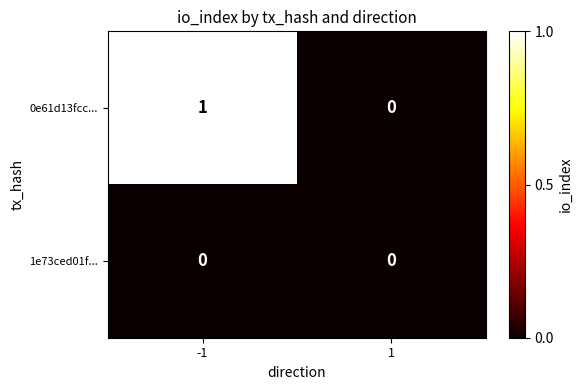

The value of 0e61d13fcc... at -1 is 0. True or false?

False